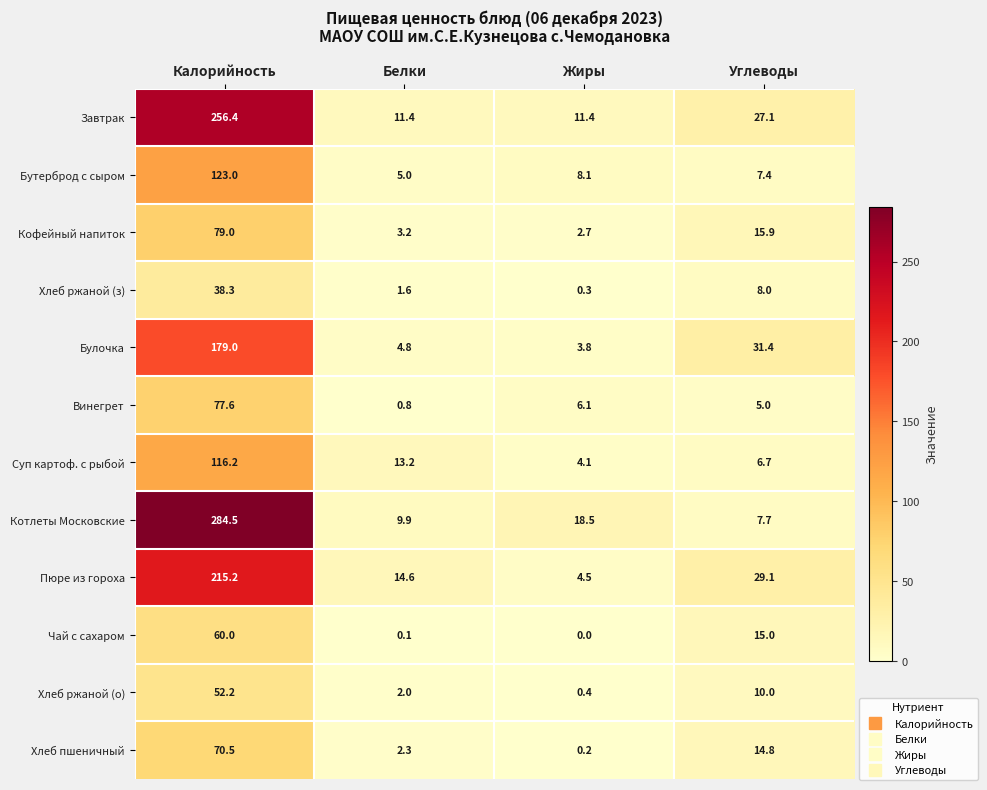

At how many categories does at least one series exceed 211?

1